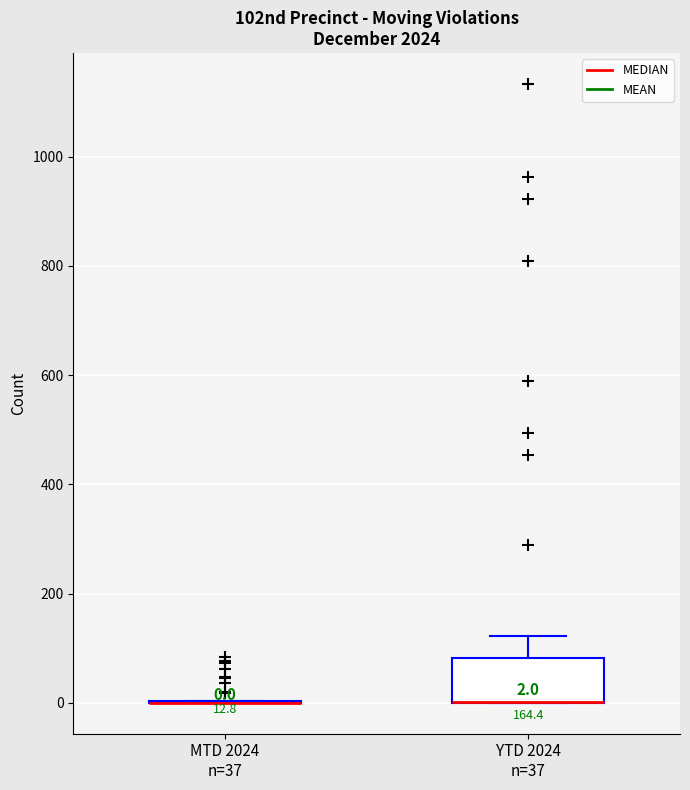

Comparing the boxes themselves (not the whiskers), which one is the tallest?

YTD 2024 n=37